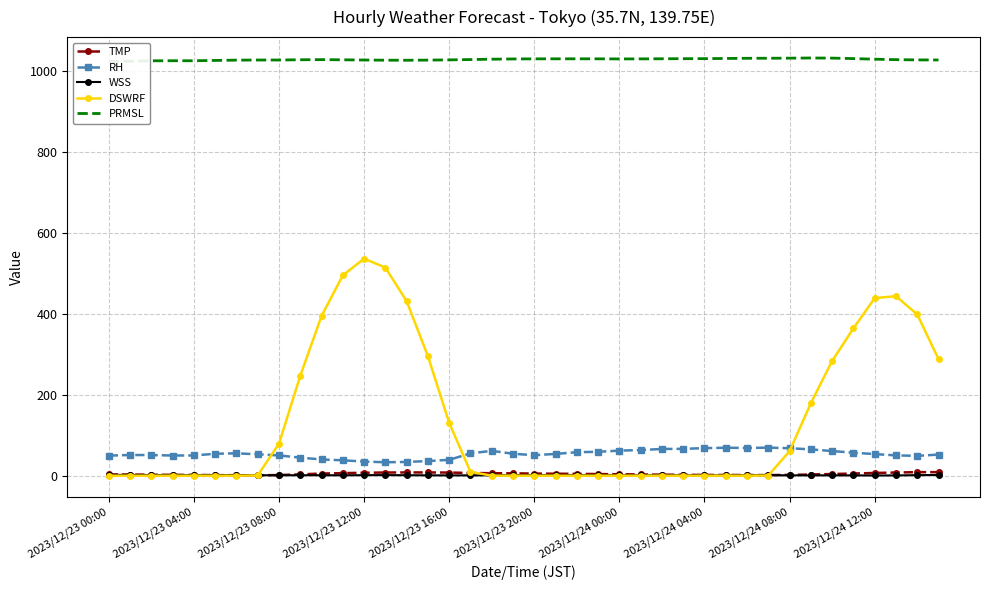

Reading left to right, transcribe all the data shown in this chart.

TMP: 3.2	2.7	2.4	2.1	1.8	1.4	1.2	1.0	1.5	3.3	5.2	6.3	7.2	7.8	8.0	8.0	7.7	6.7	6.1	5.8	5.2	4.8	4.5	4.0	3.5	3.0	2.5	2.2	1.9	1.7	1.6	1.5	1.9	2.9	4.1	5.3	6.7	7.8	8.7	8.8
RH: 49.6	51.2	50.9	49.9	50.0	54.2	55.3	52.9	50.1	44.6	40.1	38.0	34.9	33.2	34.0	36.1	39.2	55.2	61.4	54.2	50.7	53.8	58.1	59.0	62.0	63.3	66.1	66.3	68.1	69.1	68.5	69.4	67.9	65.0	60.9	56.8	53.4	50.2	49.0	52.2
WSS: 1.9	1.9	1.6	1.5	1.3	1.3	1.3	1.1	1.0	1.1	1.1	0.9	1.3	1.4	1.1	0.9	0.7	0.8	0.9	1.2	1.3	1.2	1.4	1.2	0.9	1.0	1.0	1.1	0.9	0.7	1.0	1.3	0.8	0.8	0.8	0.7	0.5	0.6	1.3	1.7
DSWRF: 0.0	0.0	0.0	0.0	0.0	0.0	0.0	0.6	78.9	246.7	394.8	495.1	536.7	514.6	431.6	295.6	130.8	9.6	0.0	0.0	0.0	0.0	0.0	0.0	0.0	0.0	0.0	0.0	0.0	0.0	0.0	0.4	60.6	179.3	283.8	364.3	439.0	443.9	398.6	288.4
PRMSL: 1023.7	1024.9	1025.8	1026.0	1026.0	1026.7	1027.5	1027.7	1027.8	1028.4	1028.7	1028.3	1027.8	1027.3	1027.2	1027.5	1028.1	1028.9	1029.8	1030.4	1030.7	1030.7	1030.7	1030.7	1030.5	1030.6	1030.9	1031.0	1031.2	1031.6	1032.0	1032.2	1032.4	1032.8	1032.5	1031.3	1029.8	1028.7	1028.0	1027.9